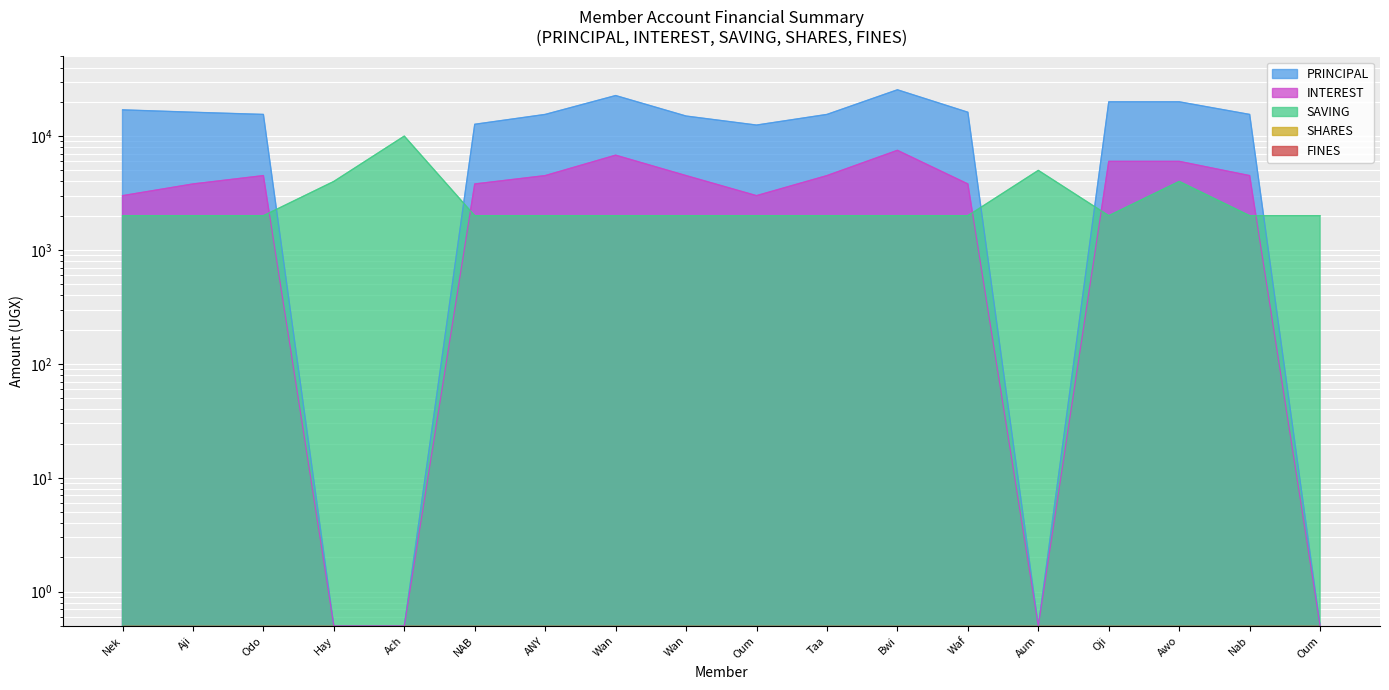

What is the minimum value for INTEREST?

0.5